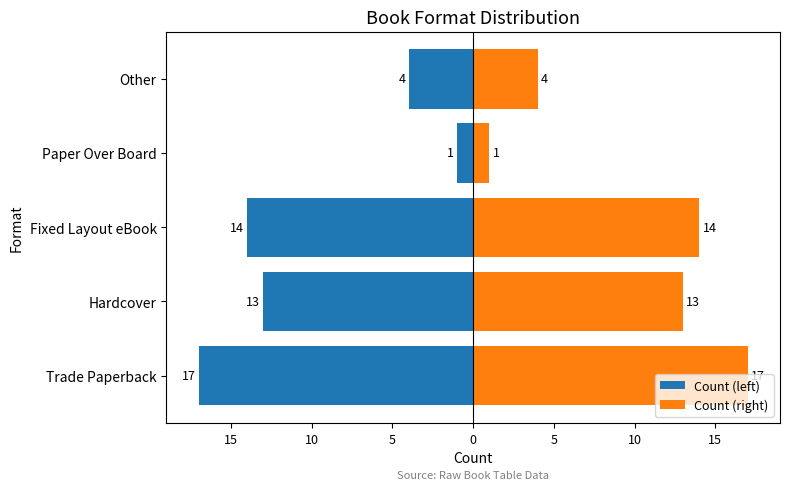

Is the value of Count (right) at Paper Over Board greater than the value of Count (left) at Paper Over Board?

Yes